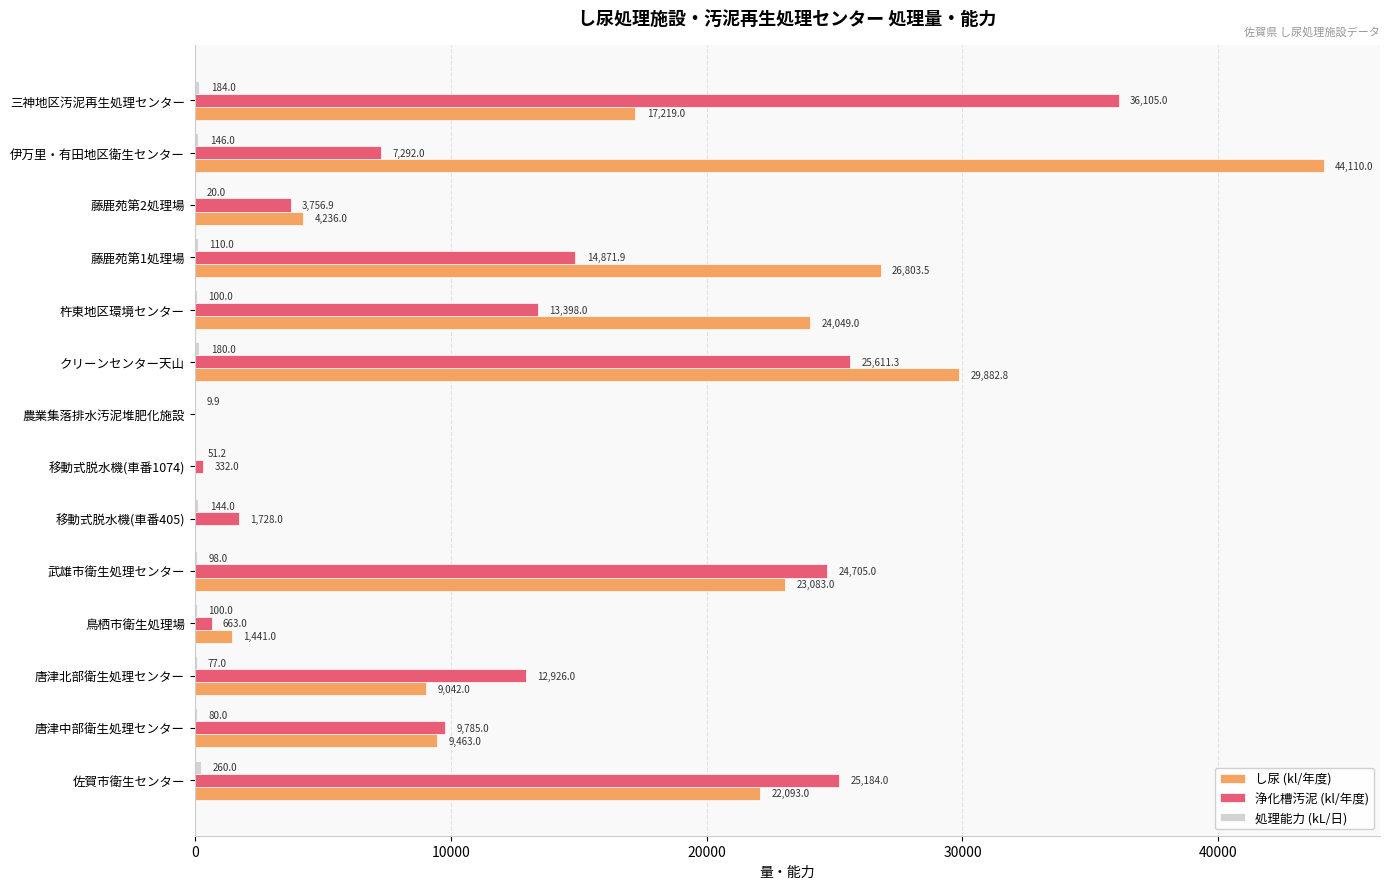

Between 藤鹿苑第1処理場 and 藤鹿苑第2処理場, which series saw the biggest shift?

し尿 (kl/年度)